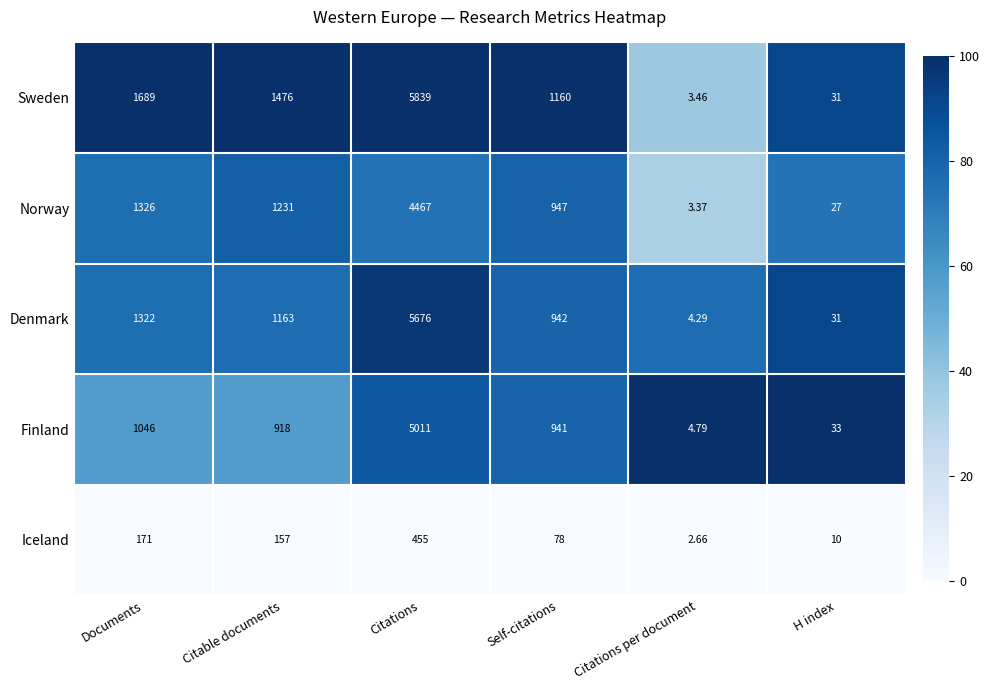

List the labels in order of Sweden value, smallest first.

Citations per document, H index, Self-citations, Citable documents, Documents, Citations